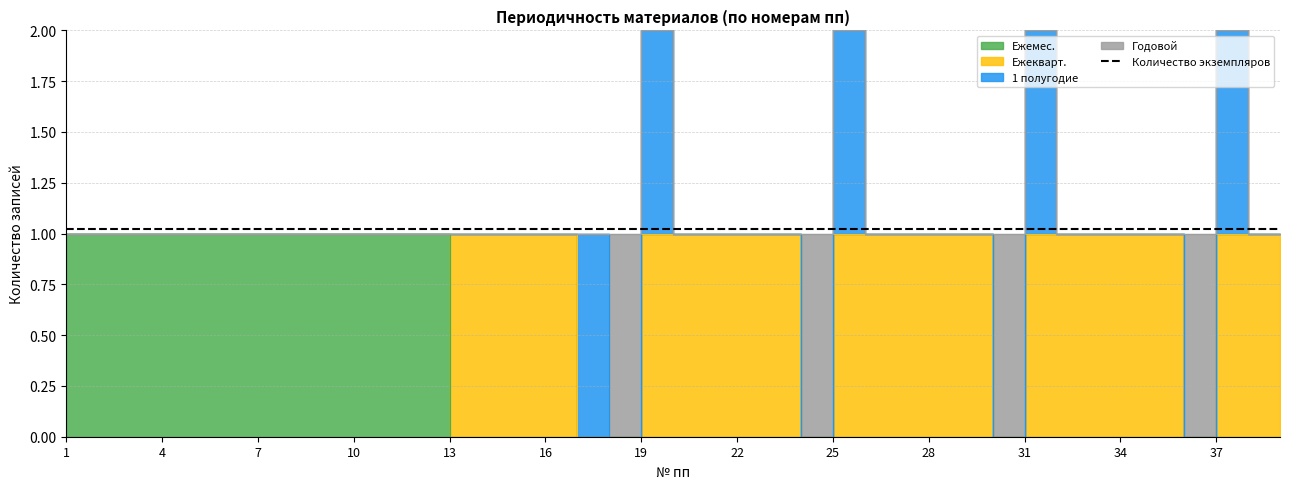

How many Ежемес. values are between 0 and 1?

39